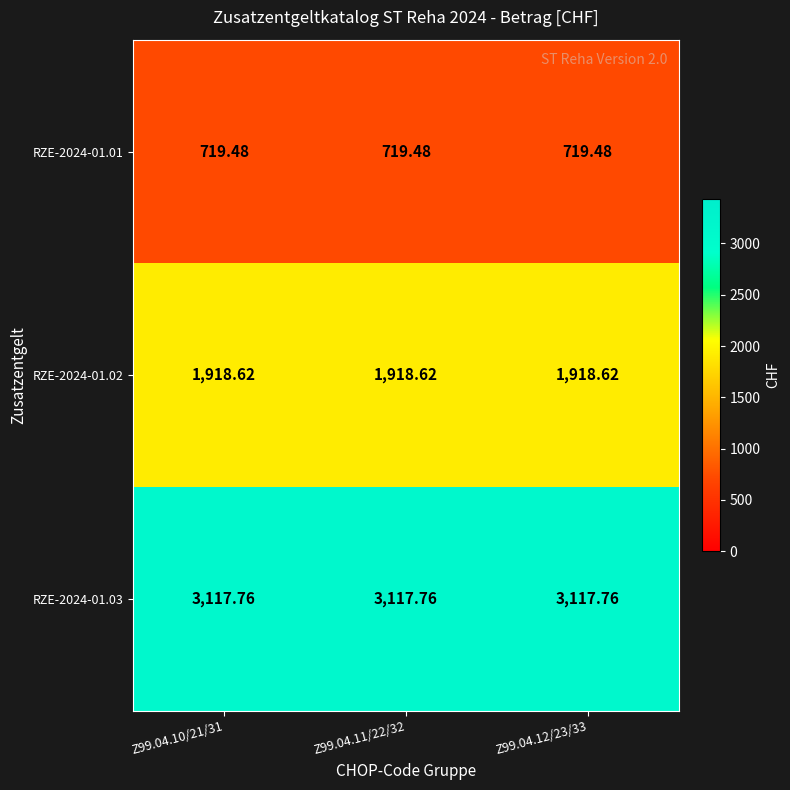

At how many categories does at least one series exceed 1017?

3